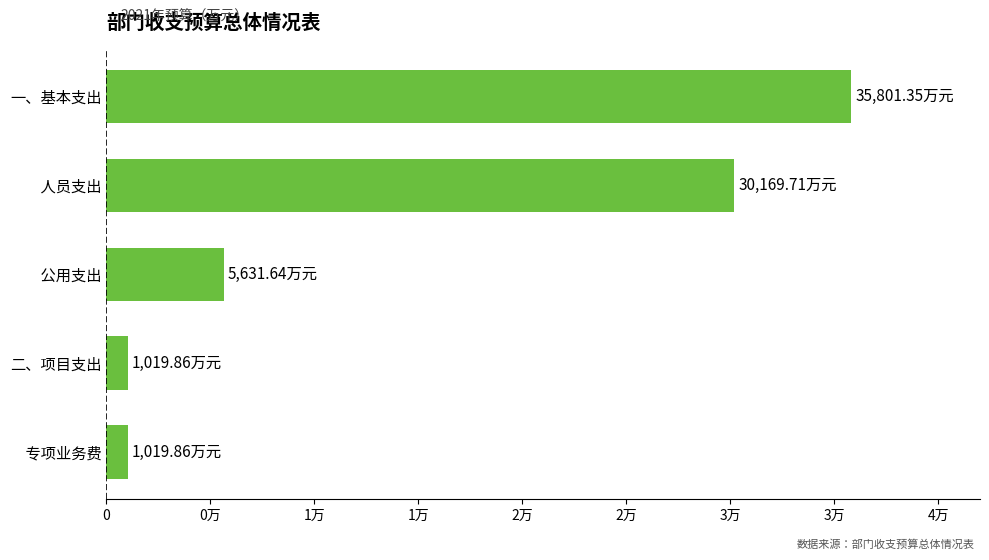

Does the chart contain any negative values?

No